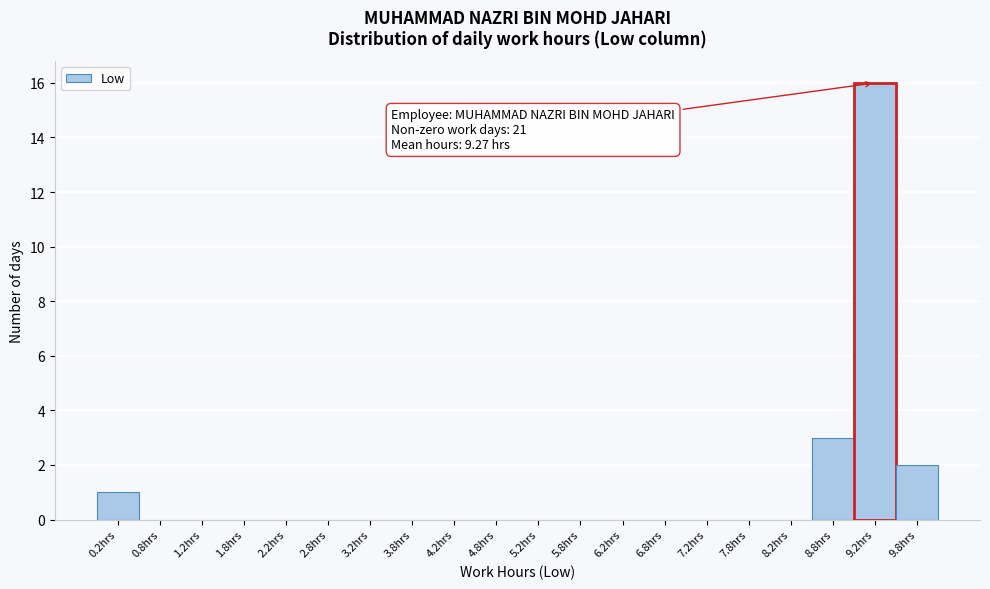

Which range on the x-axis has the tallest bar?

9.0 to 9.5